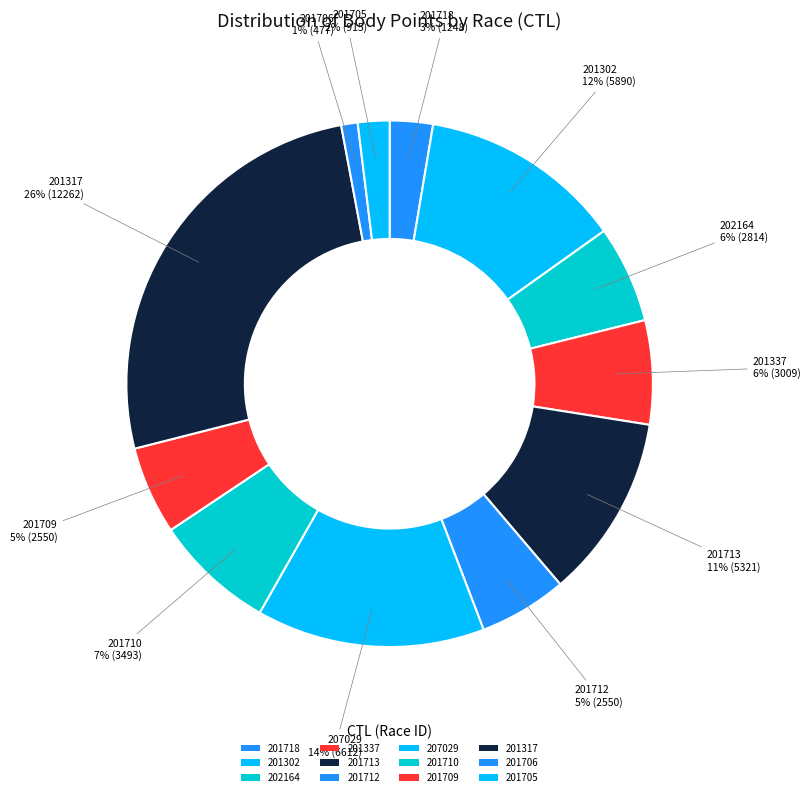

Rank the categories by value from highest to lowest.

201317, 207029, 201302, 201713, 201710, 201337, 202164, 201712, 201709, 201718, 201705, 201706